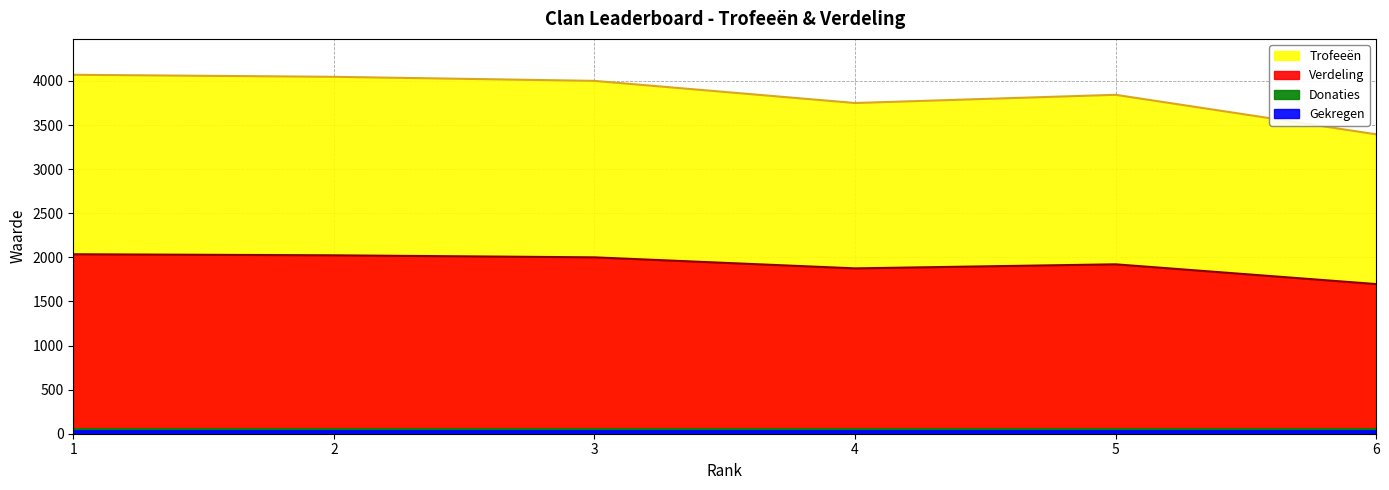

Where is the first local minimum for Trofeeën?

4